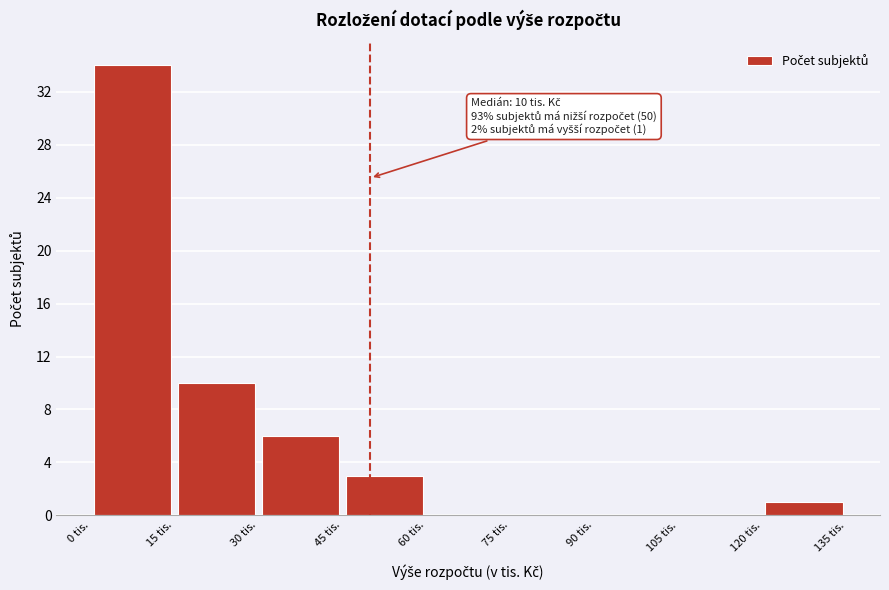

Which range on the x-axis has the tallest bar?

0 to 15